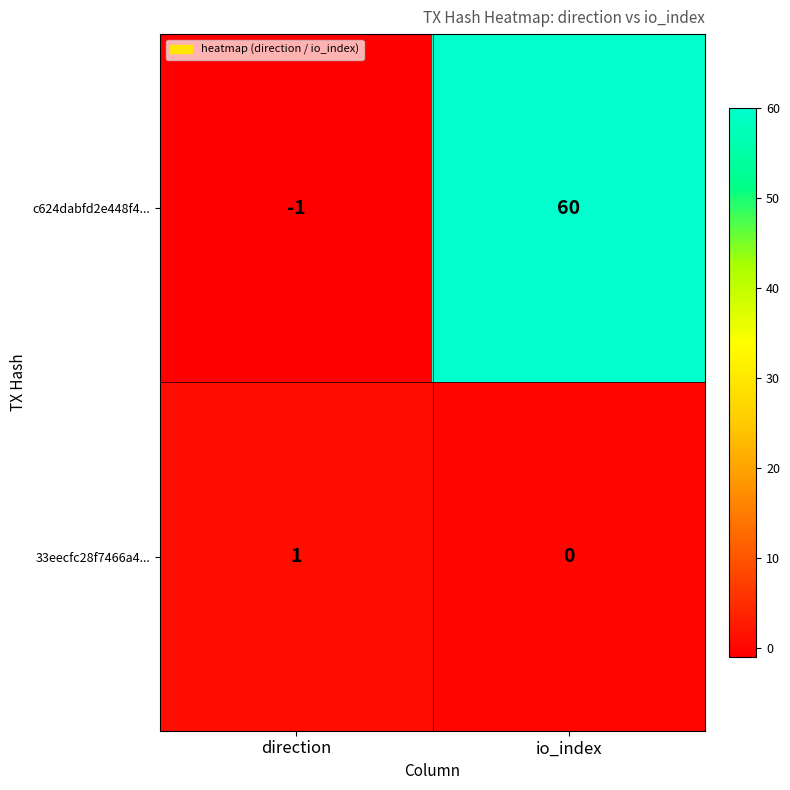

What is the difference between the c624dabfd2e448f4... values at direction and io_index?

61